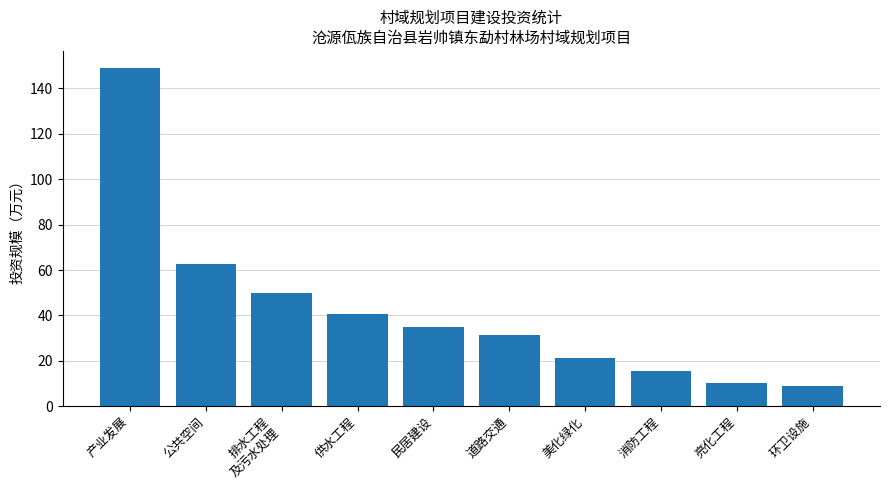

What is the sum of all values?

425.1